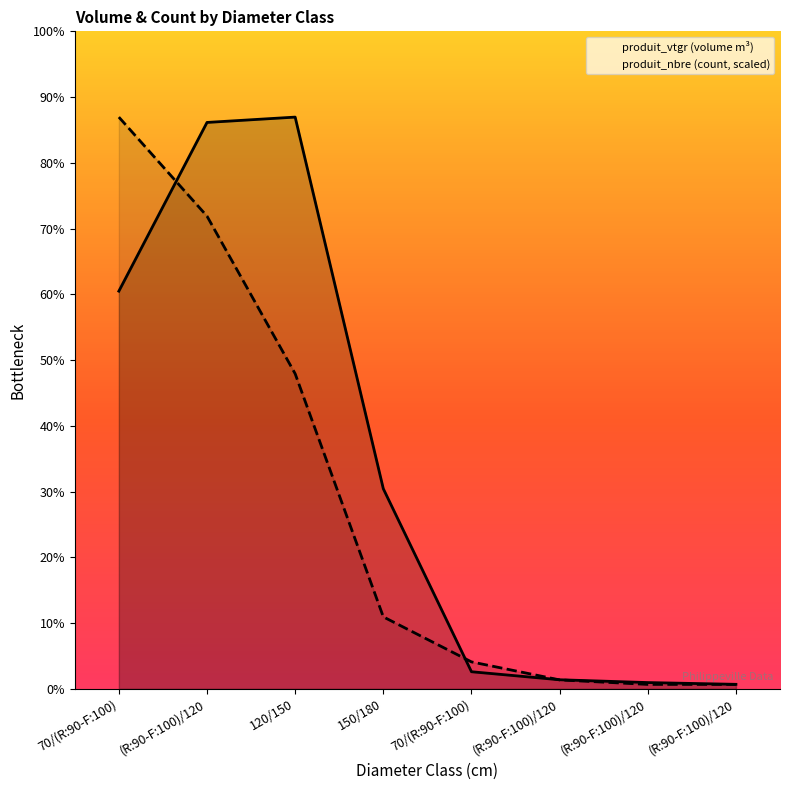

True or false: produit_vtgr has more than 2 points higher than both neighbors.

False